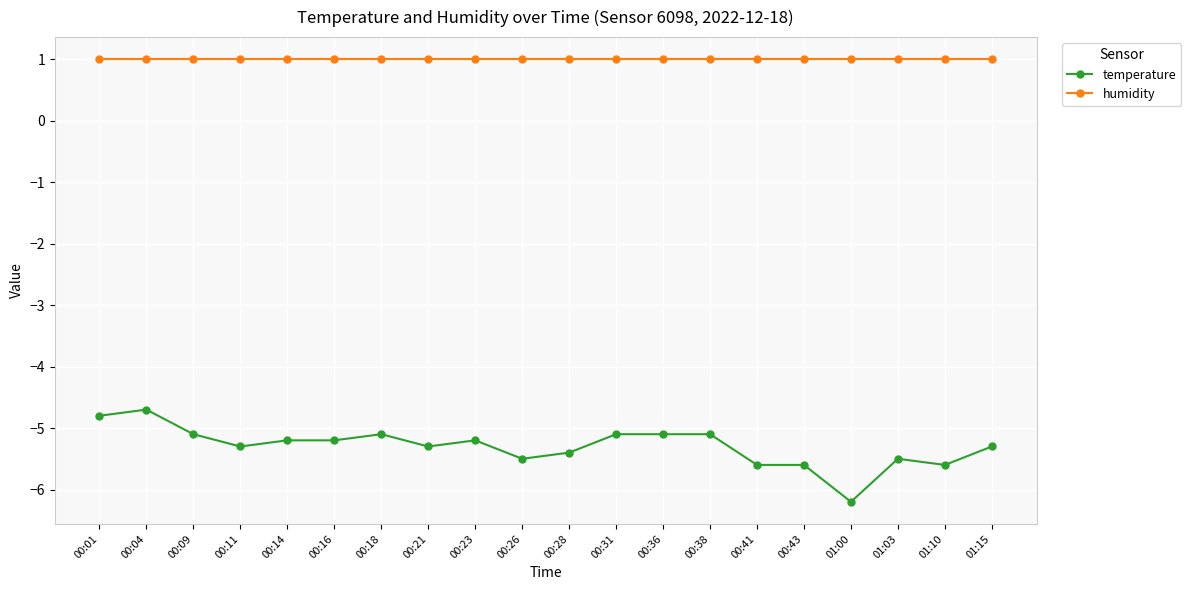

Between 00:21 and 01:00, which series saw the biggest shift?

temperature